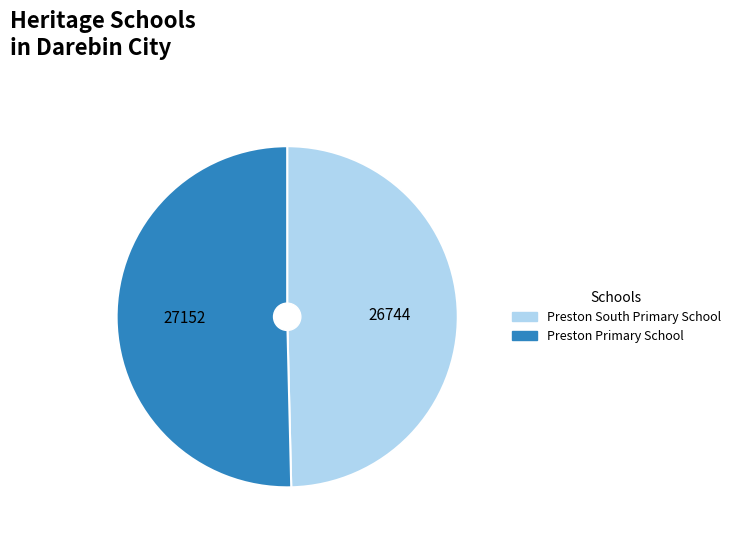

Does any single category account for the majority?

Yes